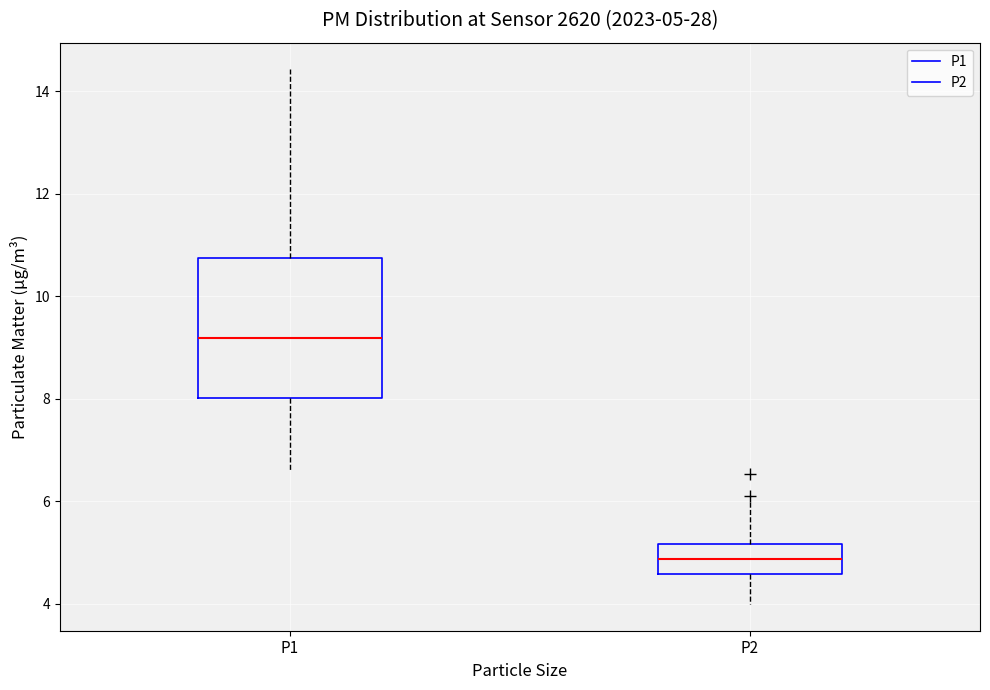

Which box is the tallest, from its lower edge to its upper edge?

P1